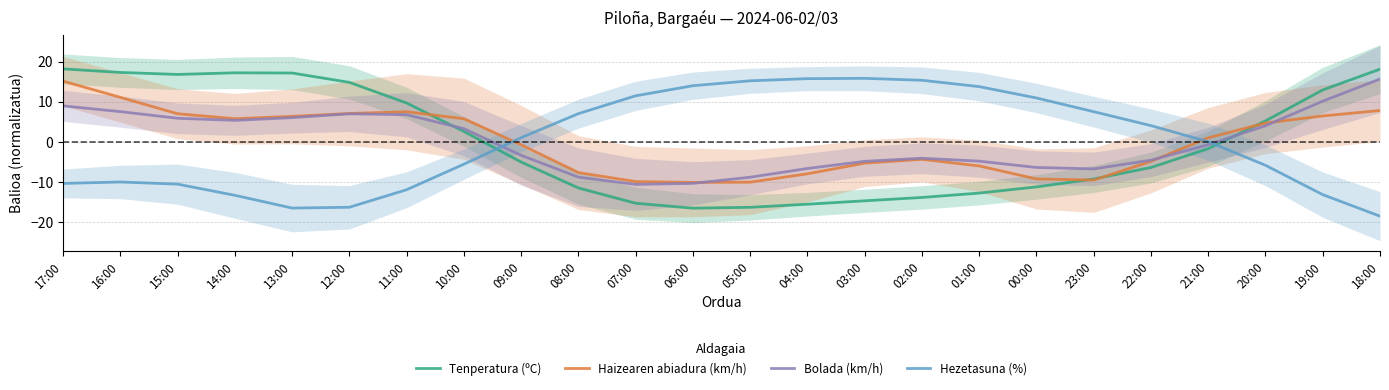

What is the label of the 16th point from the left?

02:00